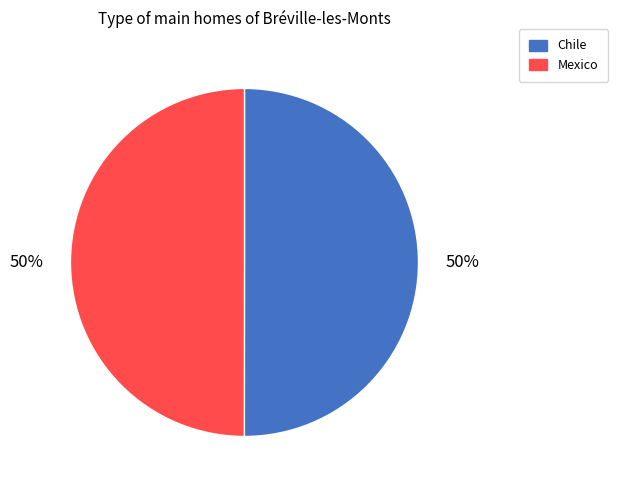

To the nearest percent, what percentage of the pie is Mexico?

50%